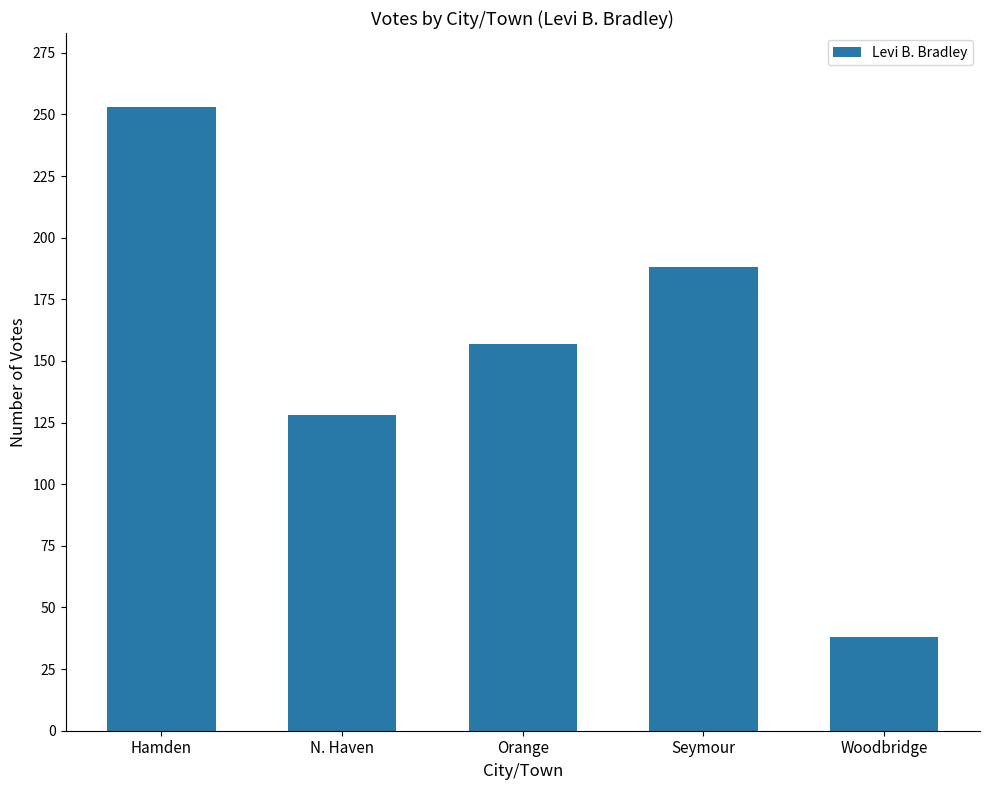

What is the difference between the maximum and minimum values?

215